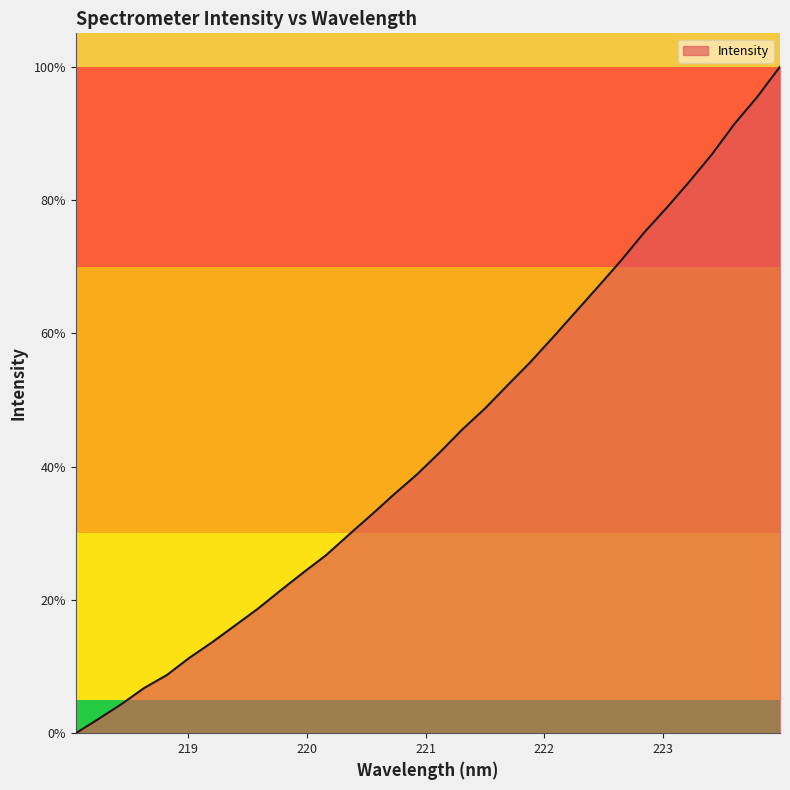

What is the difference between the maximum and minimum values?

100.0